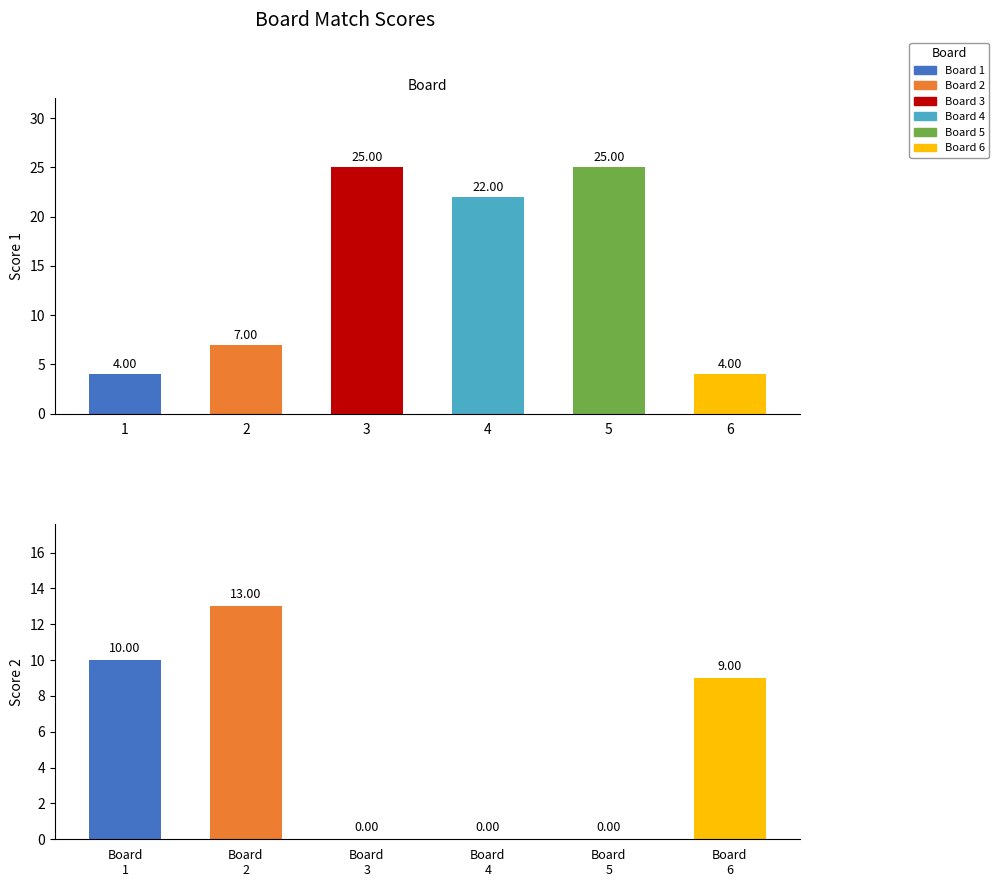

How many bars are there in each group?

2